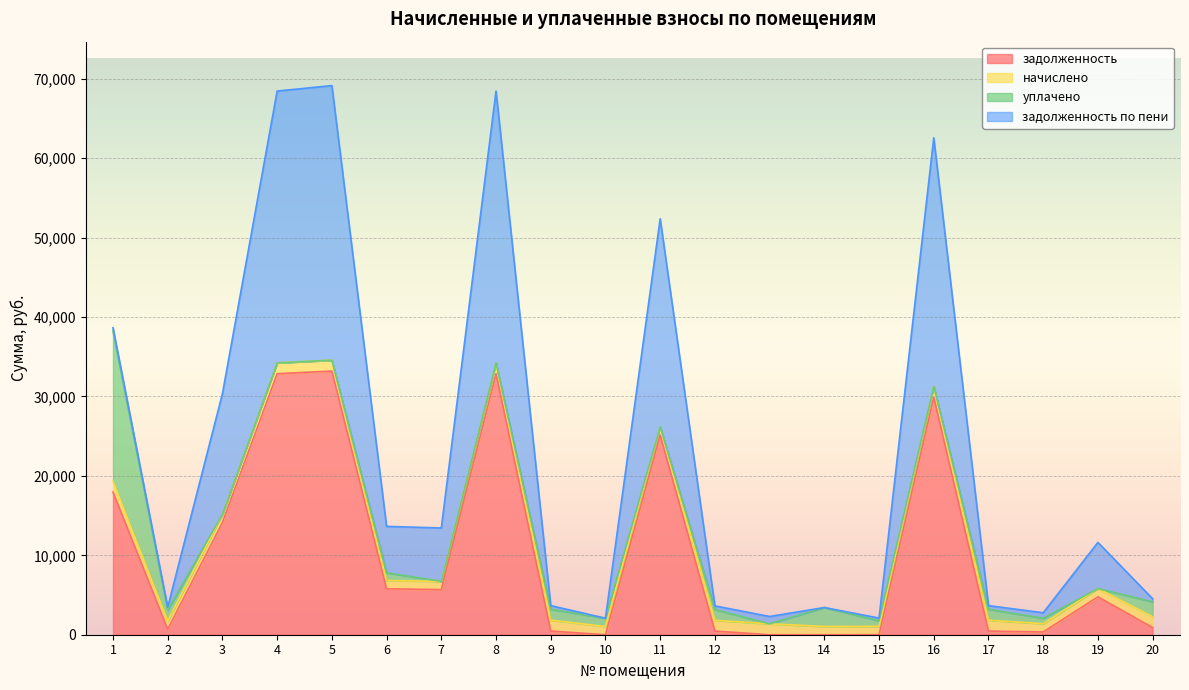

The value of задолженность по пени at 20 is 384.6. True or false?

True